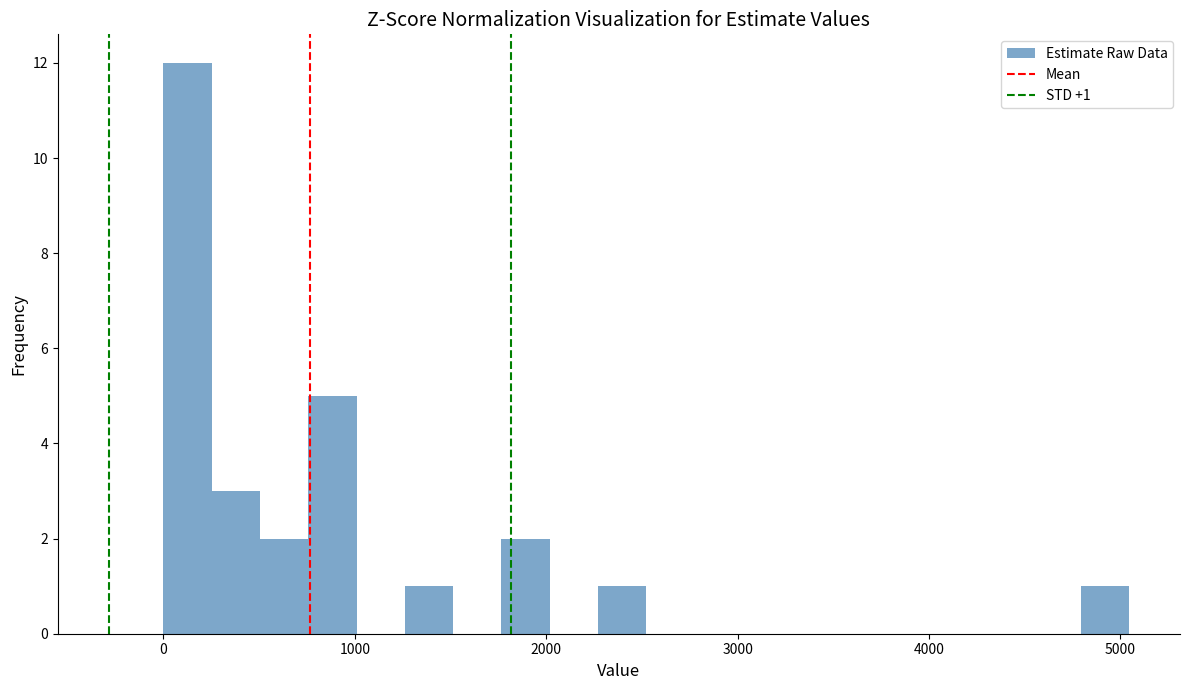

Read against the x-axis, roughly where is the centre of the tallest bar?

100